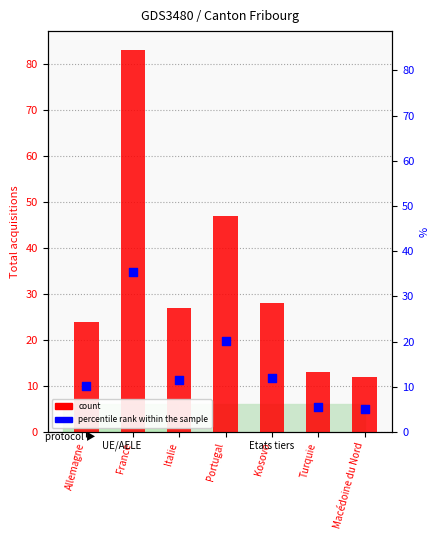

Which series has the largest total across all categories?

Total acquisition